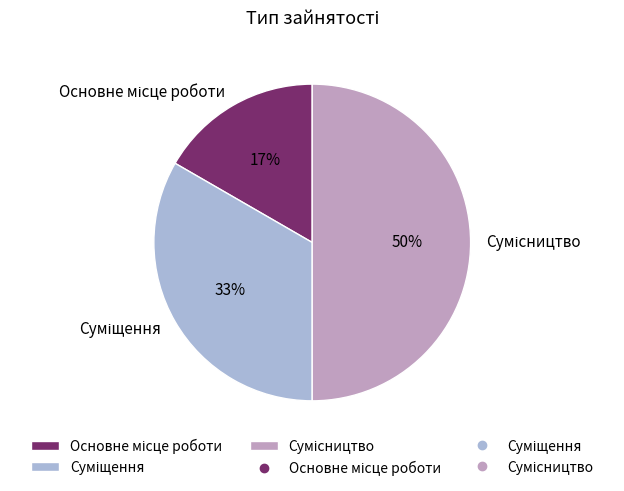

How many segments does this pie chart have?

3